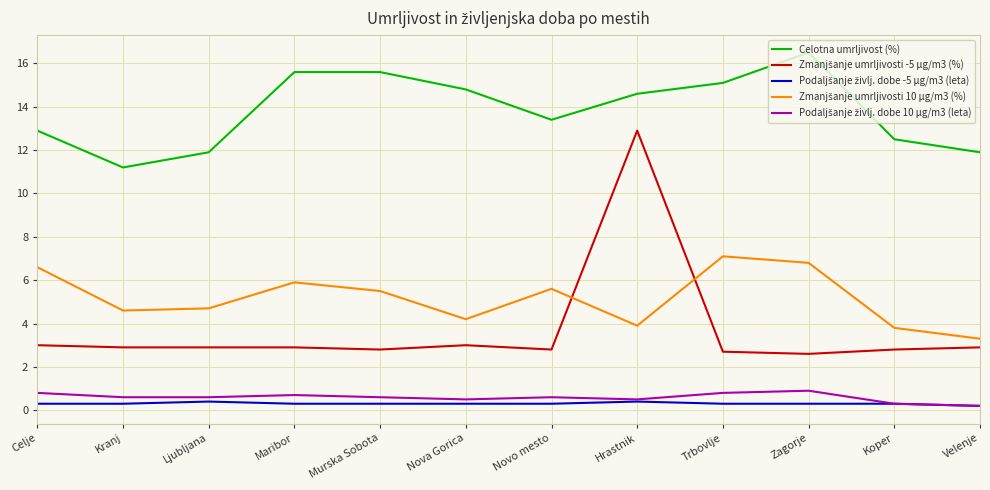

At which label does Celotna umrljivost (%) first exceed 14?

Maribor